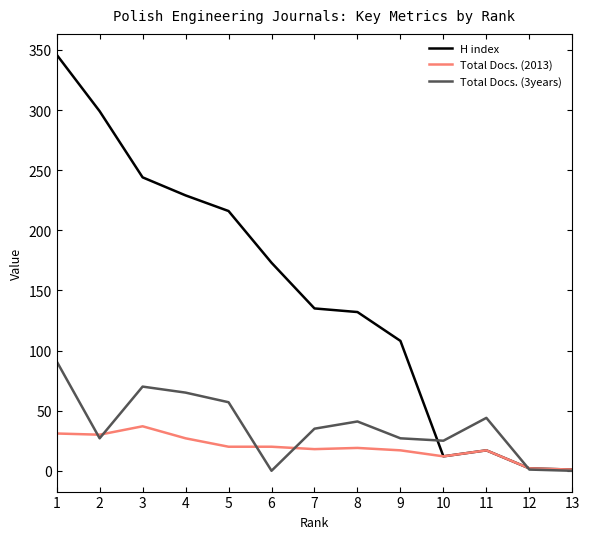

Is this an area chart (filled region under the line)?

No